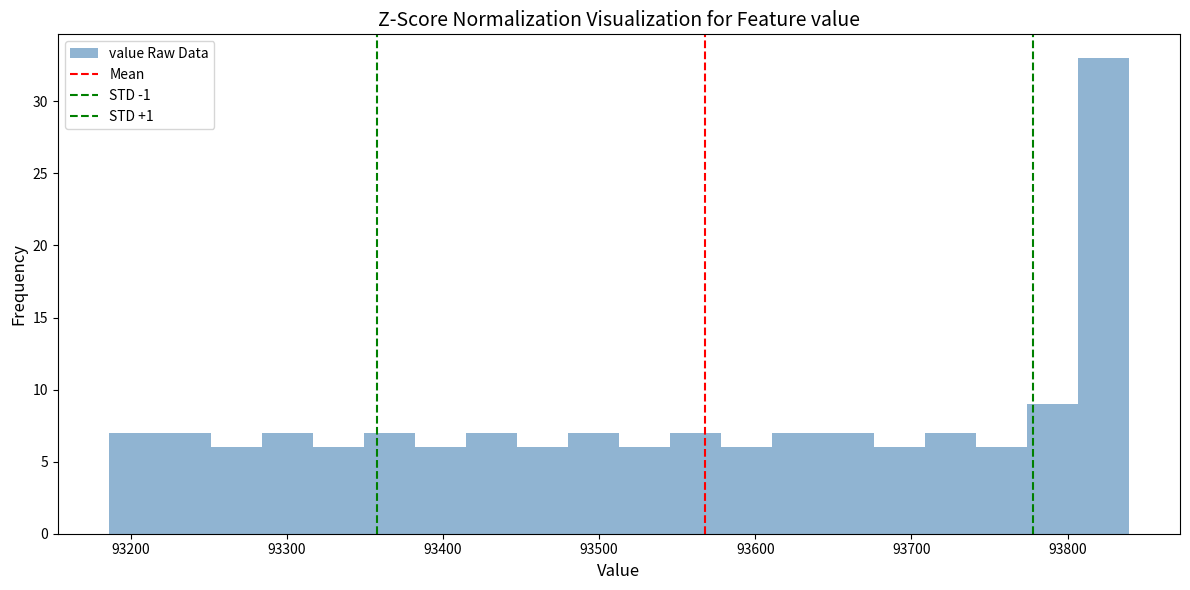

Read against the x-axis, roughly where is the centre of the tallest bar?

93820